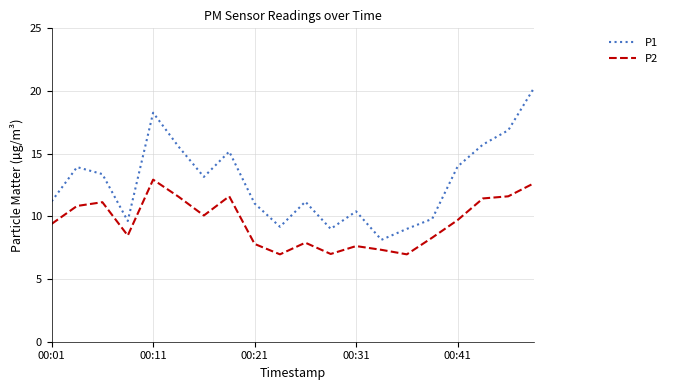

What is the minimum value for P2?

7.0